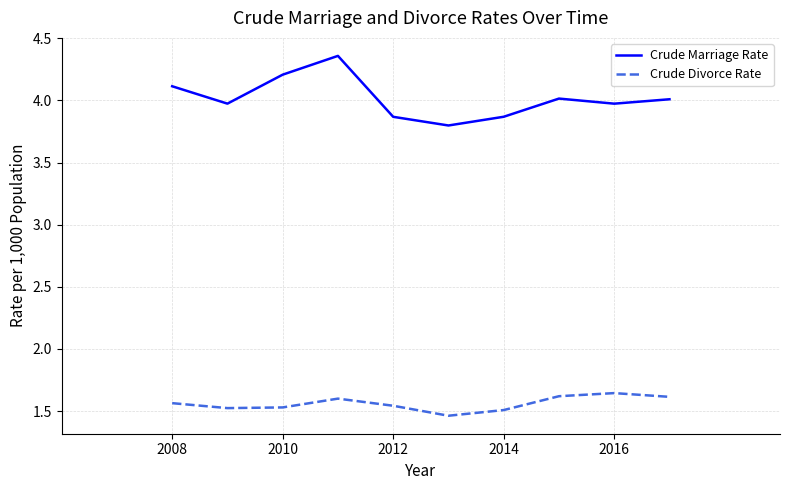

Which series has the largest range (max minus min)?

Crude Marriage Rate